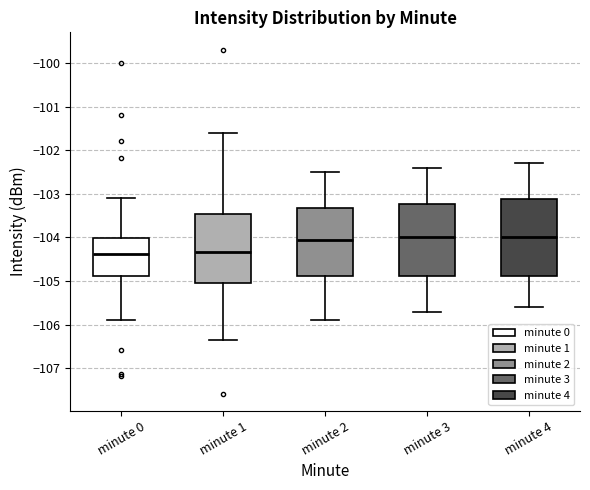

Reading left to right, read every box against the y-axis: the position of its median line, the range the box covers, and the ends of its whiskers. The values are not printed on the chart, so give them approximately, as read against the axis.

minute 0: median -104.4, box -104.9 to -104.0, whiskers -105.9 to -103.1
minute 1: median -104.3, box -105.1 to -103.4, whiskers -106.4 to -101.6
minute 2: median -104.0, box -104.9 to -103.3, whiskers -105.9 to -102.5
minute 3: median -104.0, box -104.9 to -103.2, whiskers -105.7 to -102.4
minute 4: median -104.0, box -104.9 to -103.1, whiskers -105.6 to -102.3